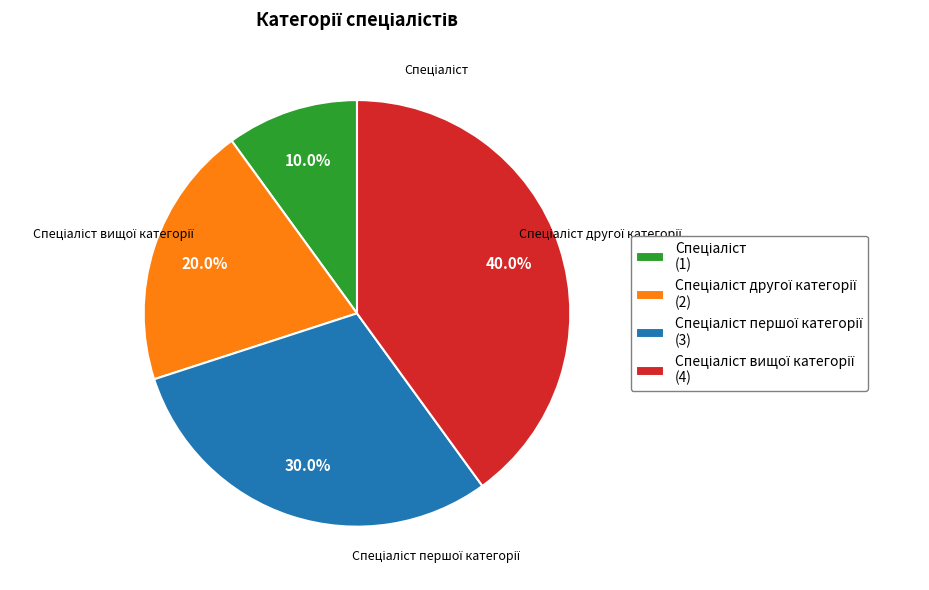

Count the number of slices in the pie.

4